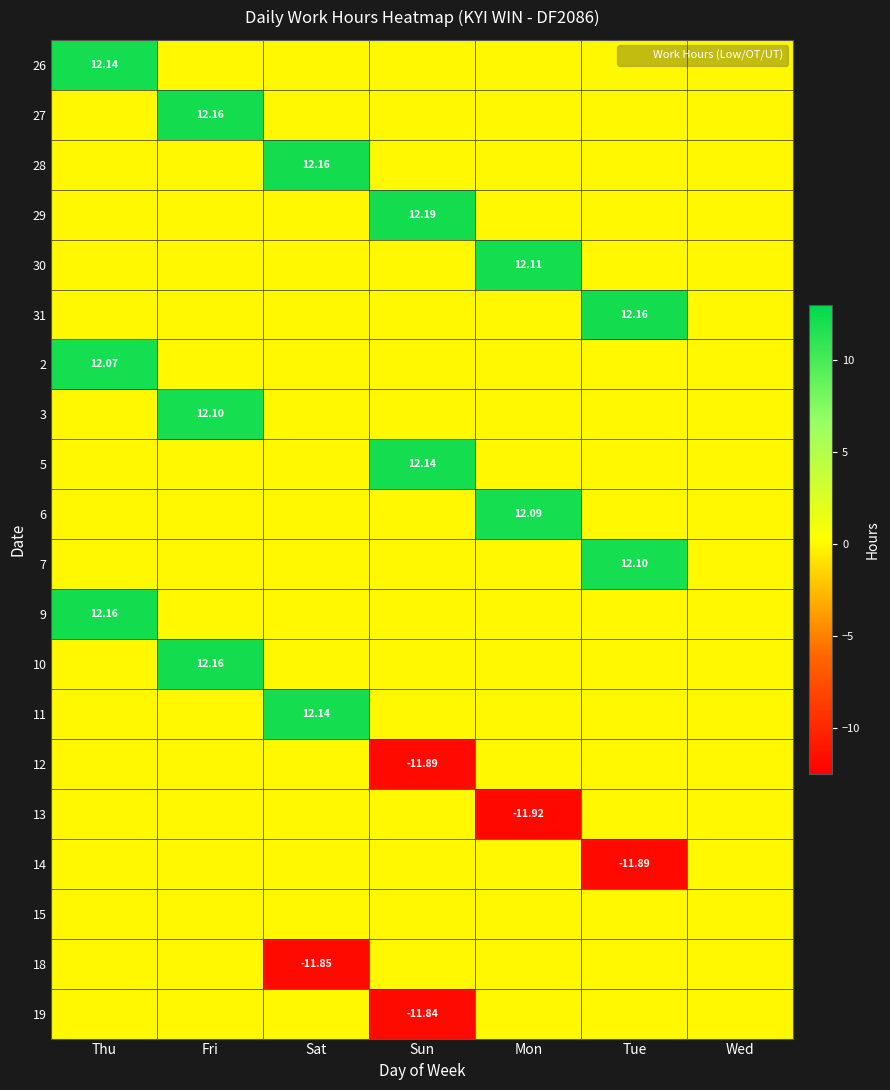

Is it true that 31 equals 19.8 at Tue?

False